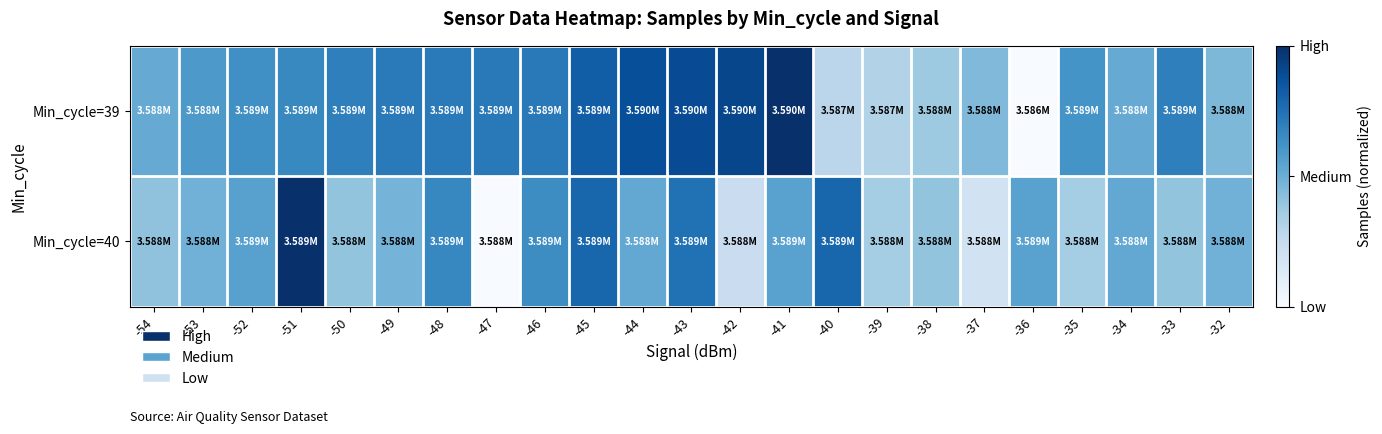

What is the greatest value displayed?

1.0